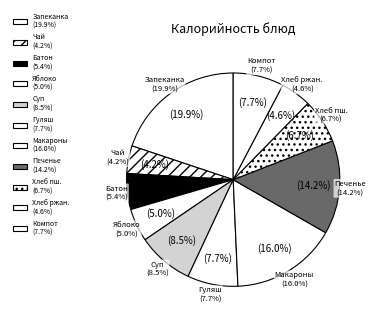

To the nearest percent, what is the difference between the Суп картофельный and Чай с сахаром slice percentages?

4%